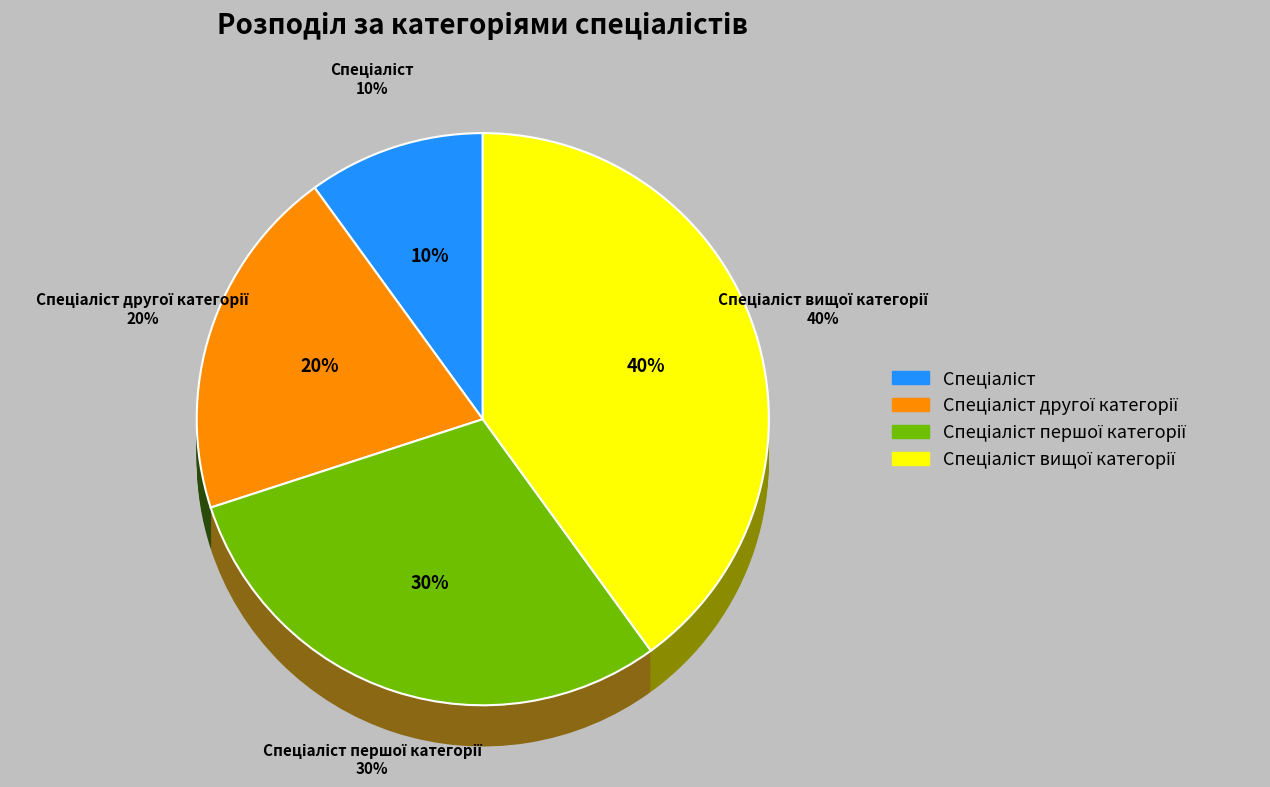

Is there any slice that represents more than half of the pie?

No